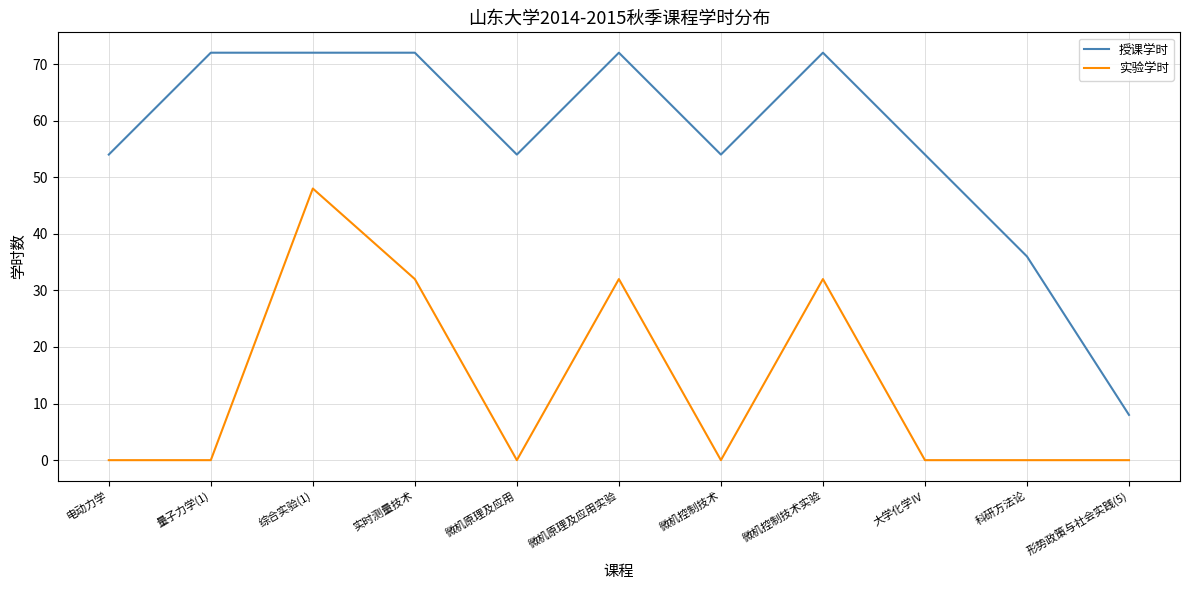

True or false: 实验学时 has a value of -29 at 科研方法论.

False